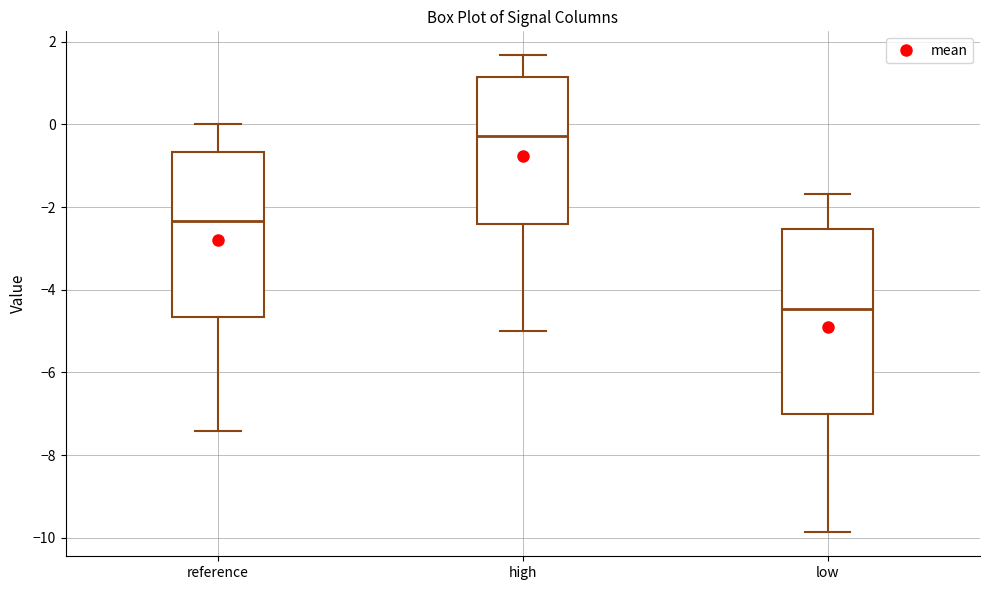

Which box has the highest median line?

high